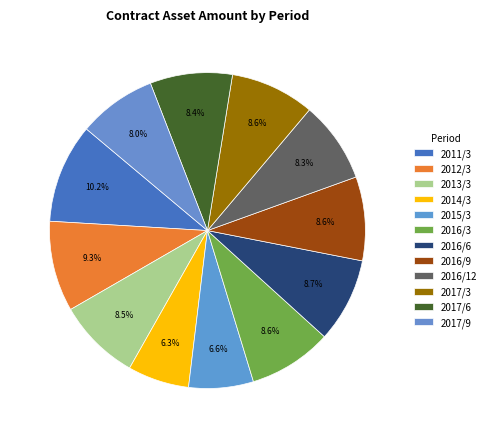

What percentage do 2014/3 and 2011/3 together represent?

16.5%